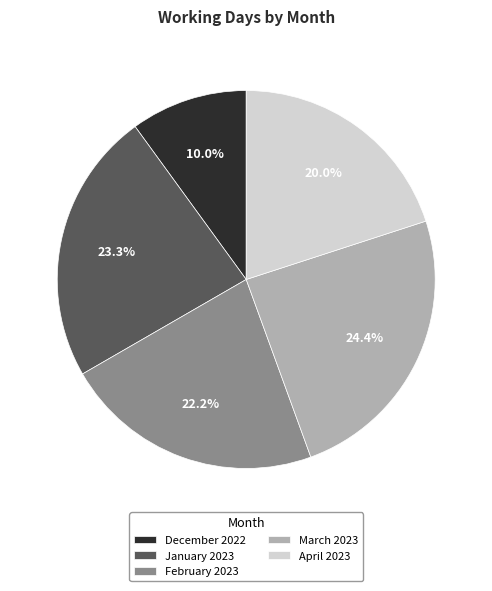

To the nearest percent, what is the combined percentage of April 2023 and December 2022?

30%